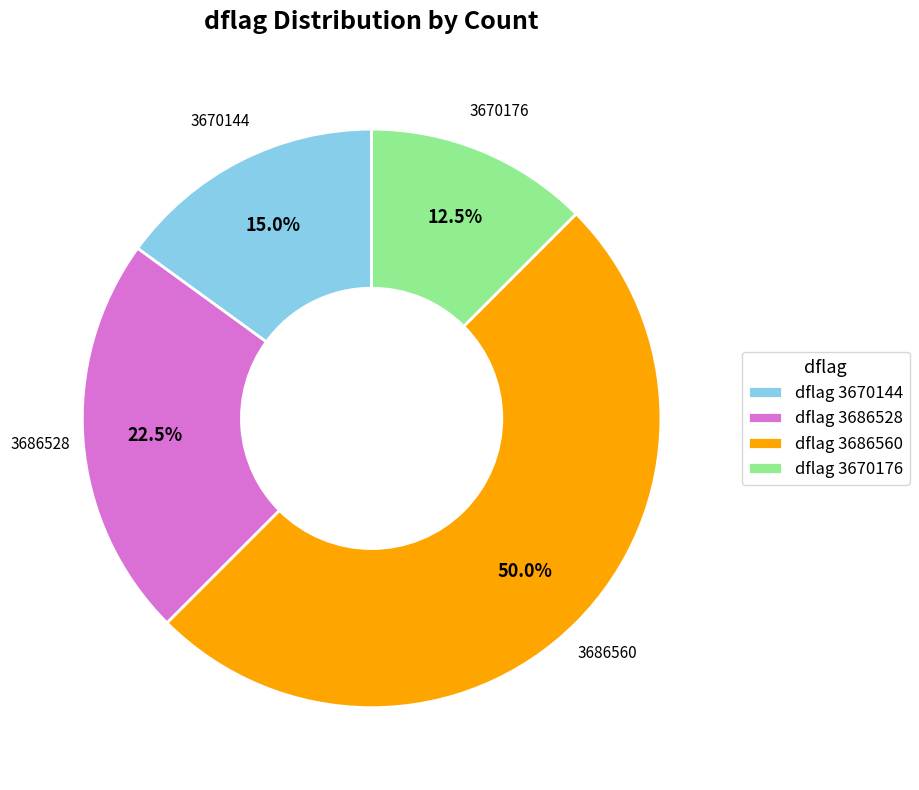

Does dflag 3686528 account for over 50% of the chart?

No